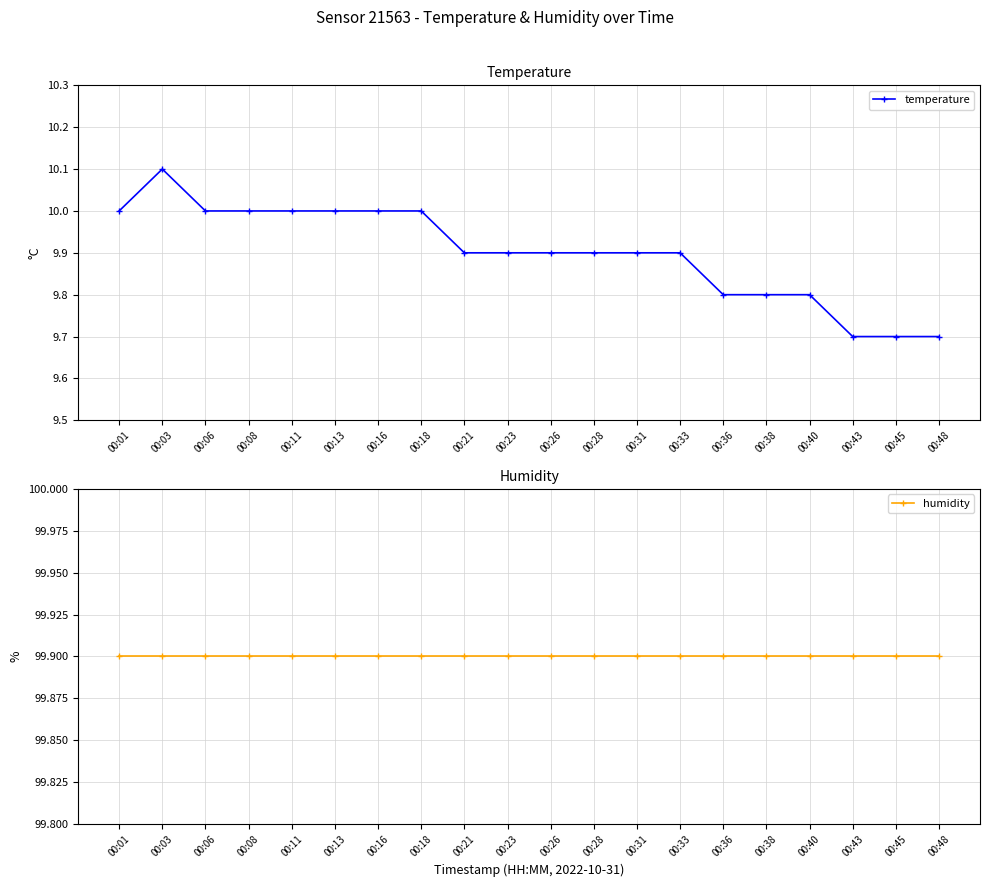

True or false: temperature has a value of 13.4 at 00:26.

False